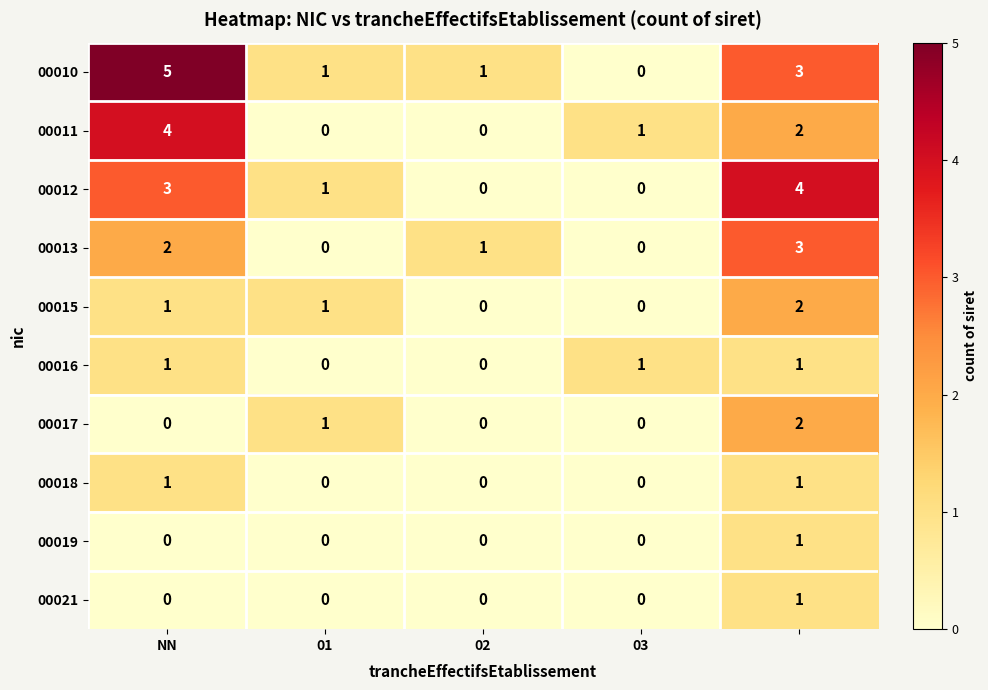

What is the maximum value shown in the chart?

5